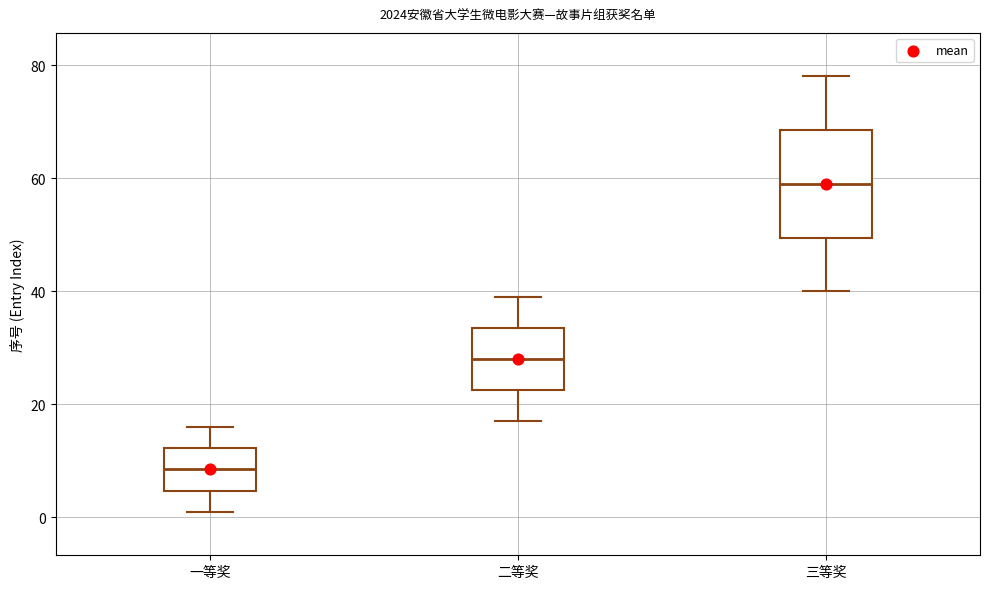

Which box's median line is the lowest?

一等奖